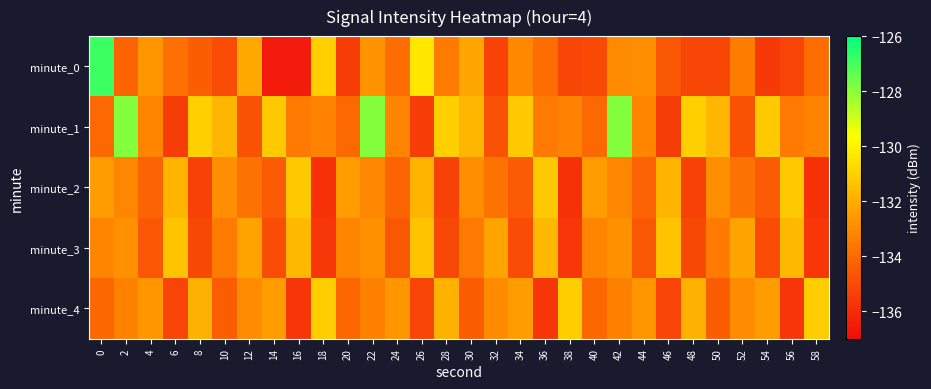

Between 2 and 46, which is larger?

2